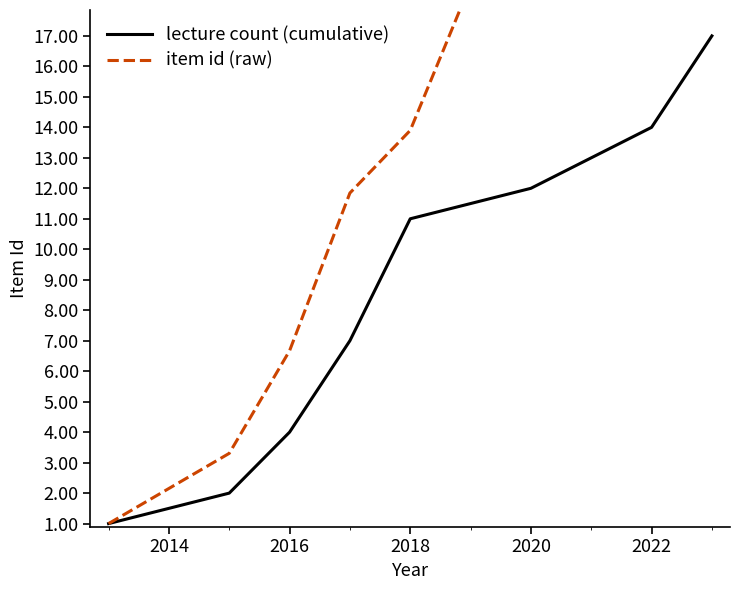

True or false: lecture count (cumulative) has more than 1 points higher than both neighbors.

False